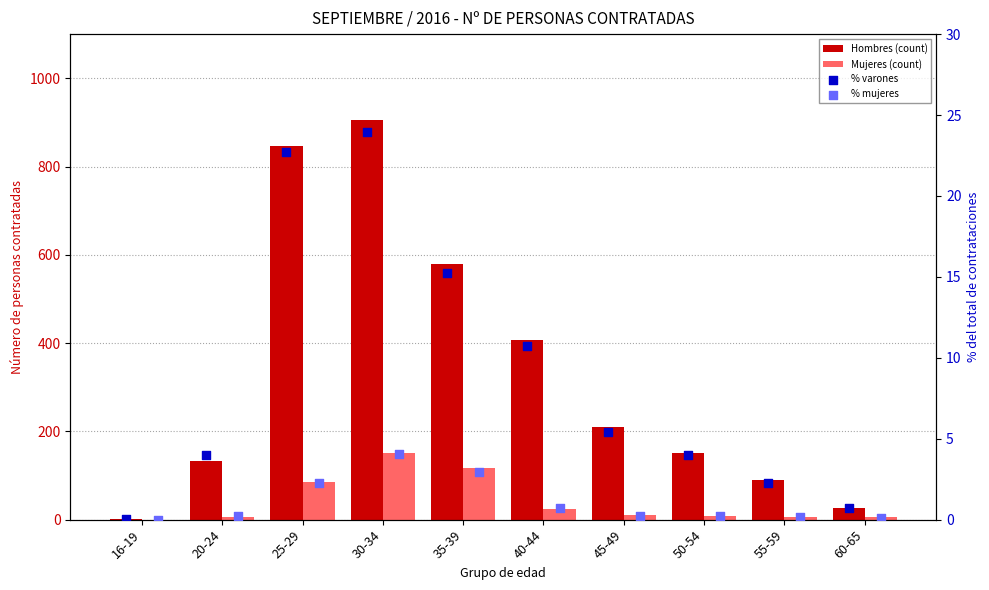

Which series has the largest total across all categories?

Hombres (count)